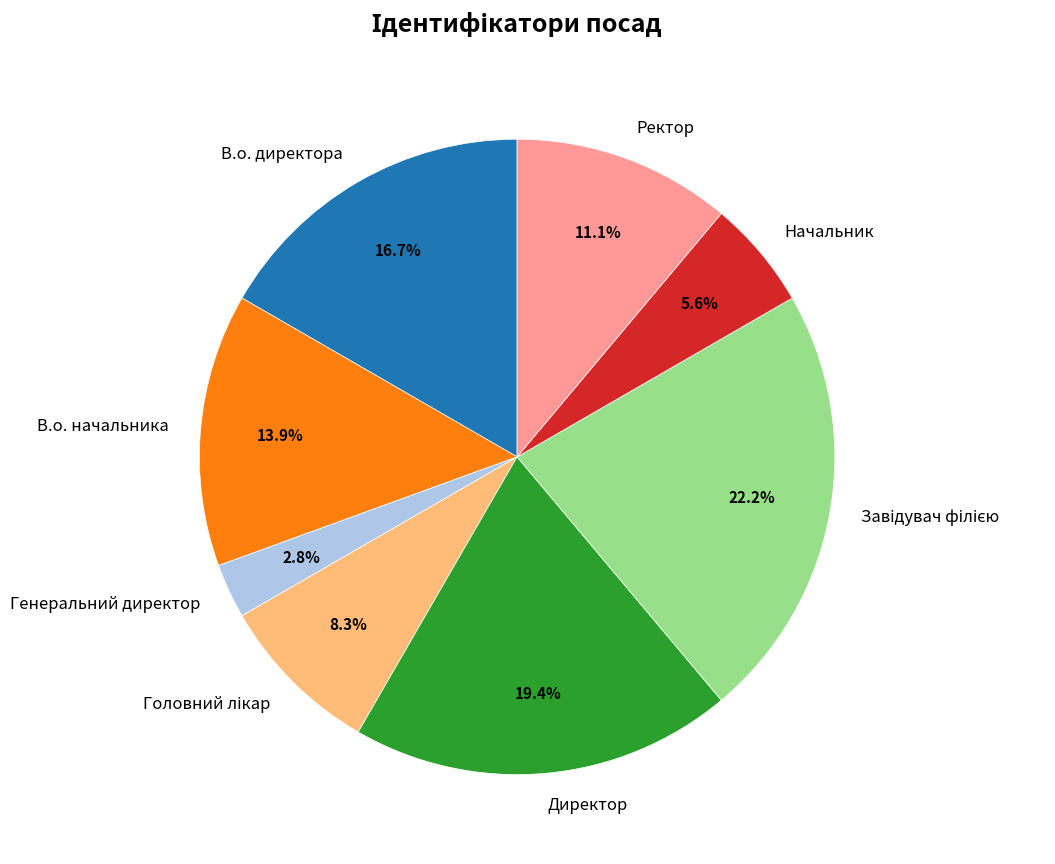

Is there a majority slice in this chart?

No